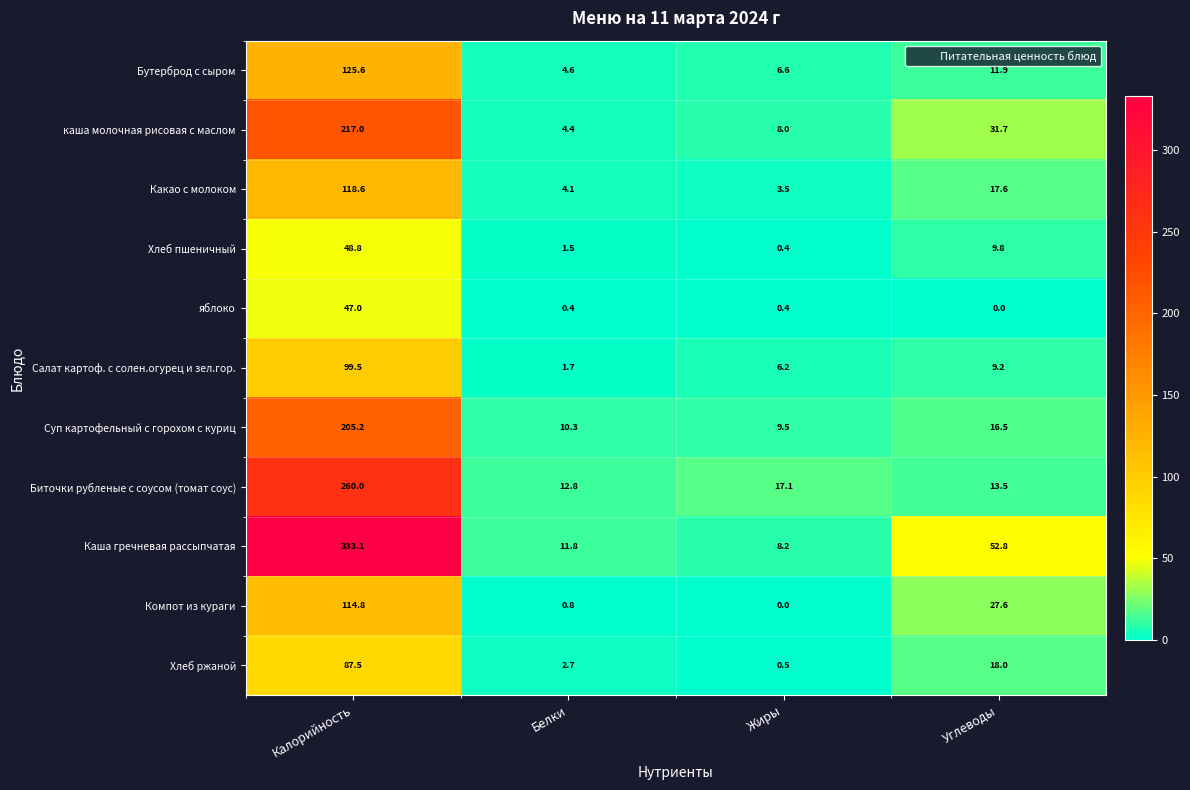

Between Калорийность and Углеводы, which series saw the biggest shift?

Каша гречневая рассыпчатая